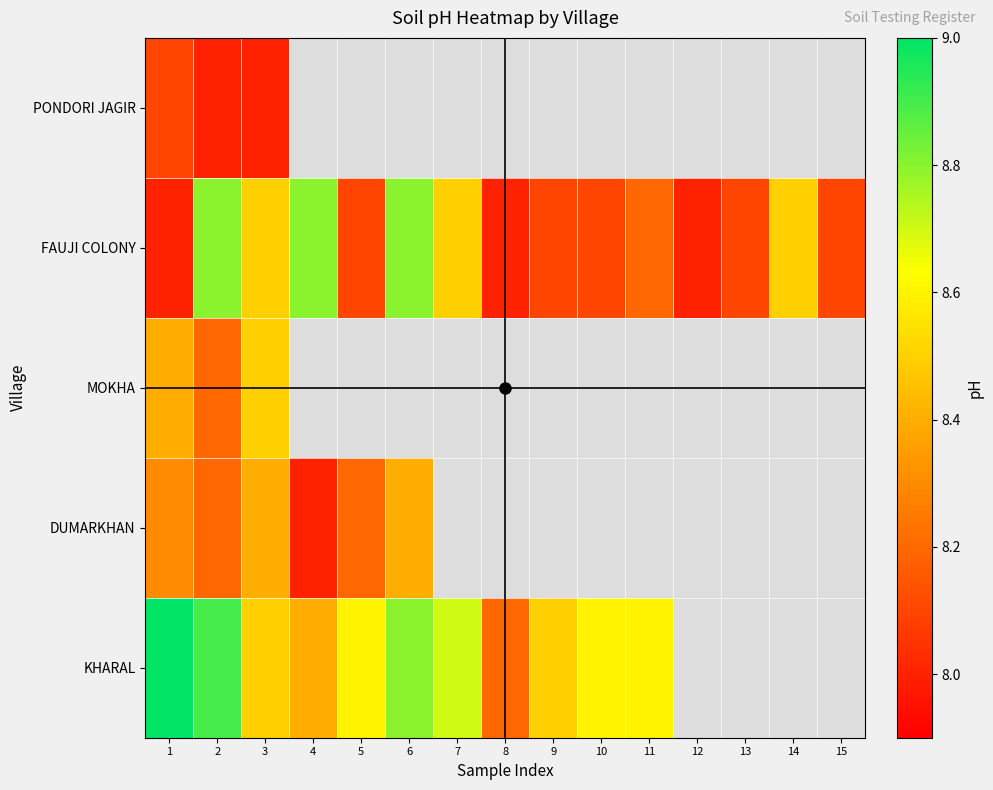

Between 6 and 14, which series saw the biggest shift?

FAUJI COLONY